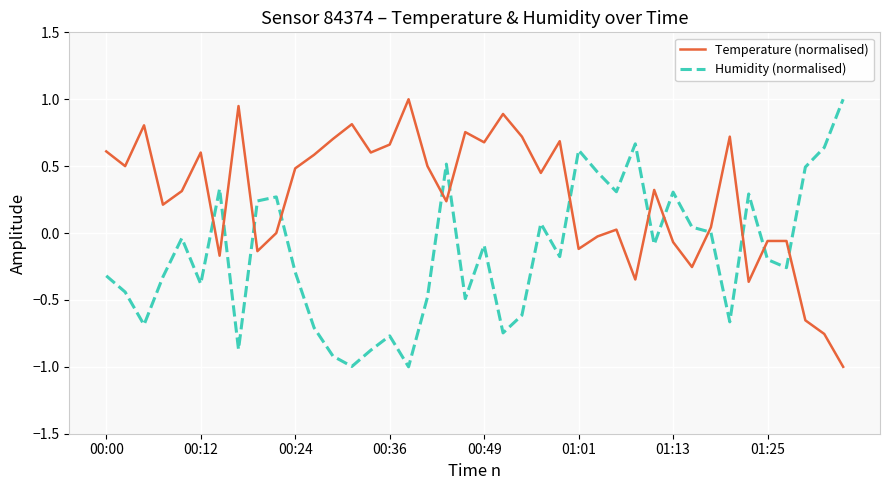

What is the difference between the maximum and minimum values in the Temperature (normalised) series?

2.0